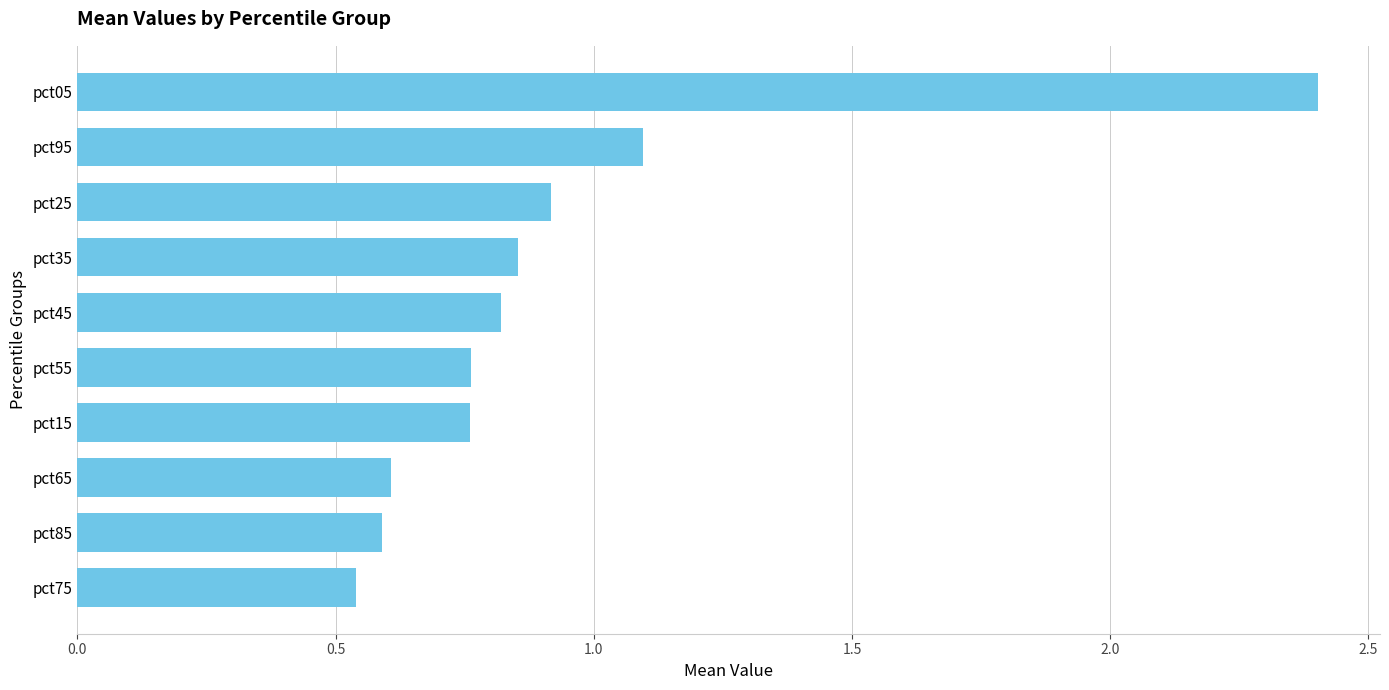

True or false: the data shows 0.3 at pct65.

False